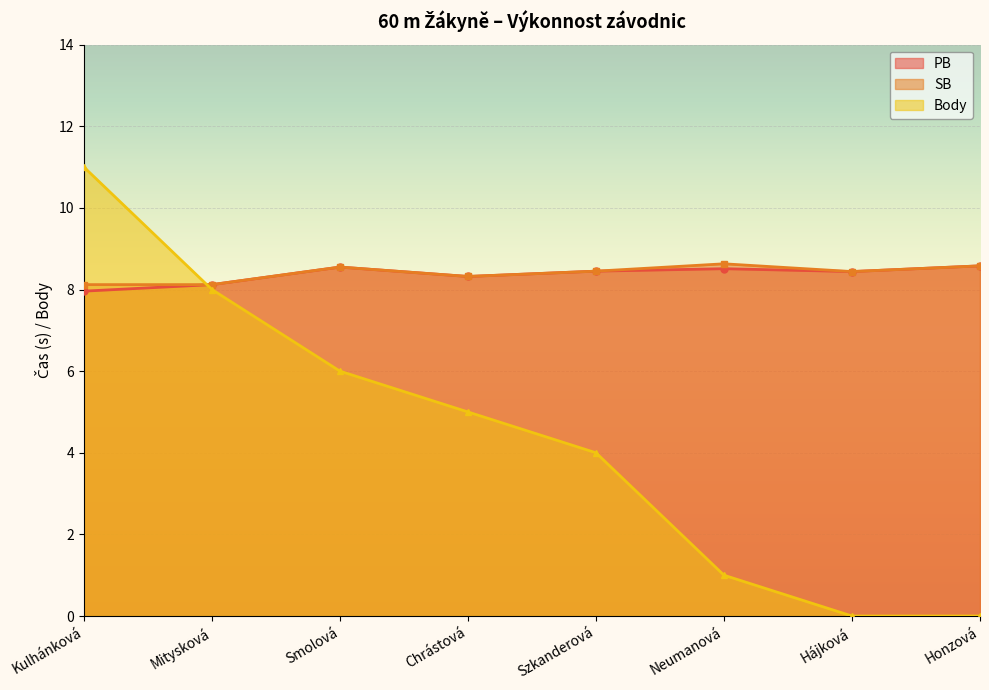

The PB series shows 13.7 at Kulhánková. True or false?

False